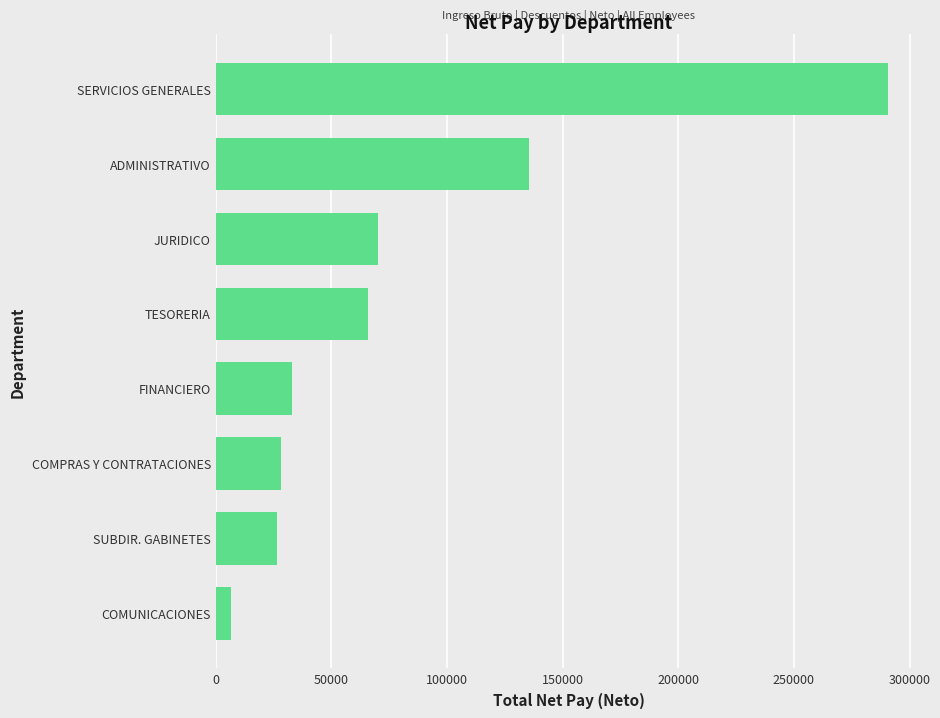

What is the approximate value at COMUNICACIONES?

6561.3